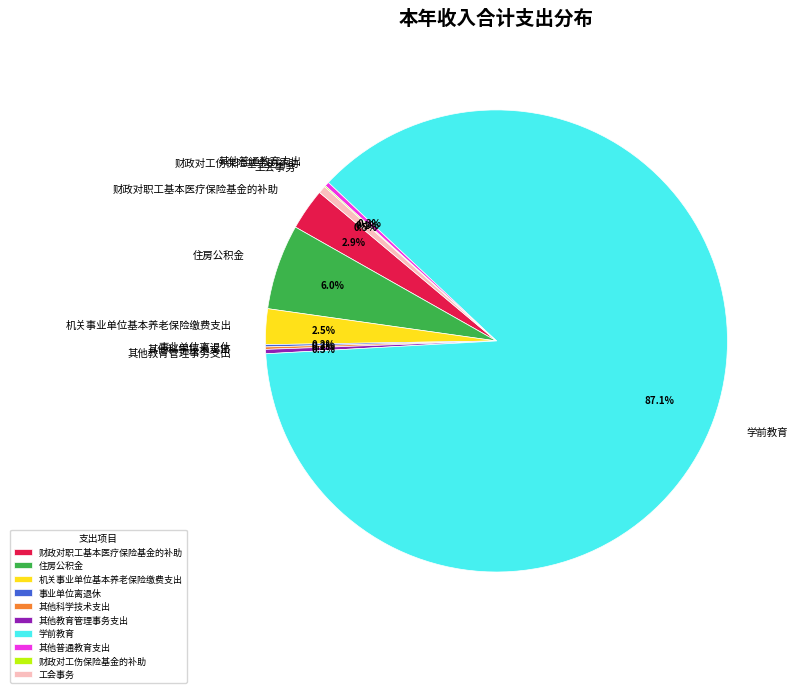

What portion of the pie excludes 其他教育管理事务支出?

99.7%